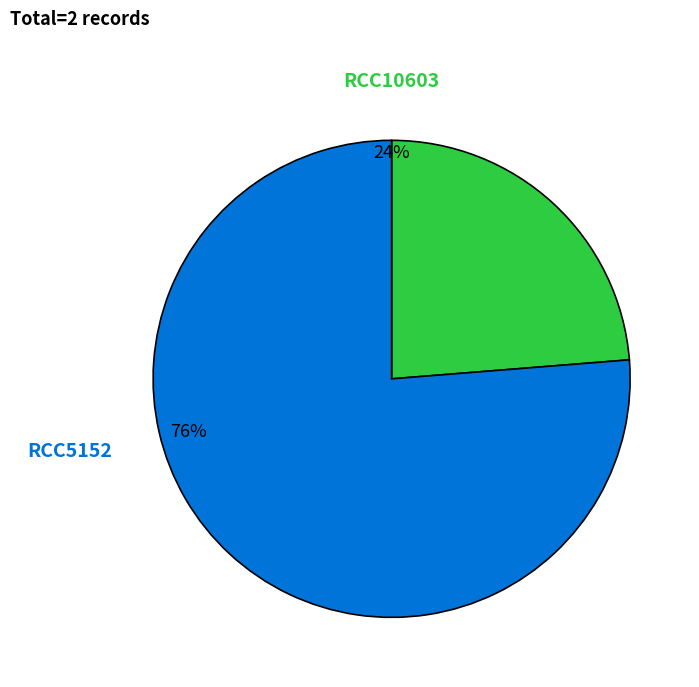

What is the largest slice in the pie chart?

RCC5152